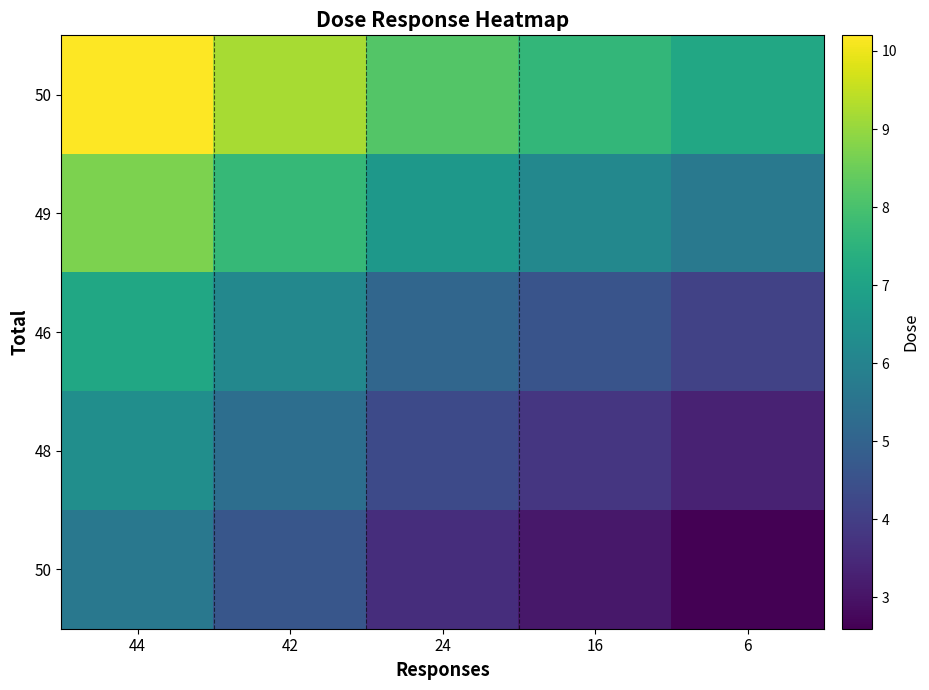

Count the number of categories in the chart.

5